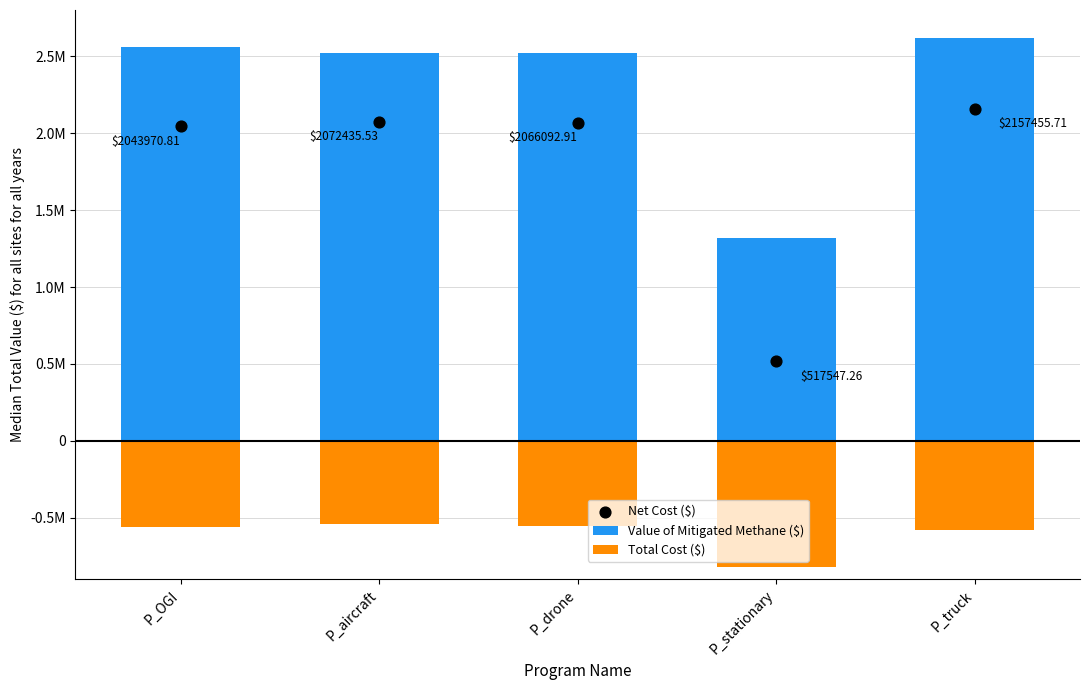

What are all the series names shown in the legend?

Value of Mitigated Methane ($), Total Cost ($), Net Cost ($)